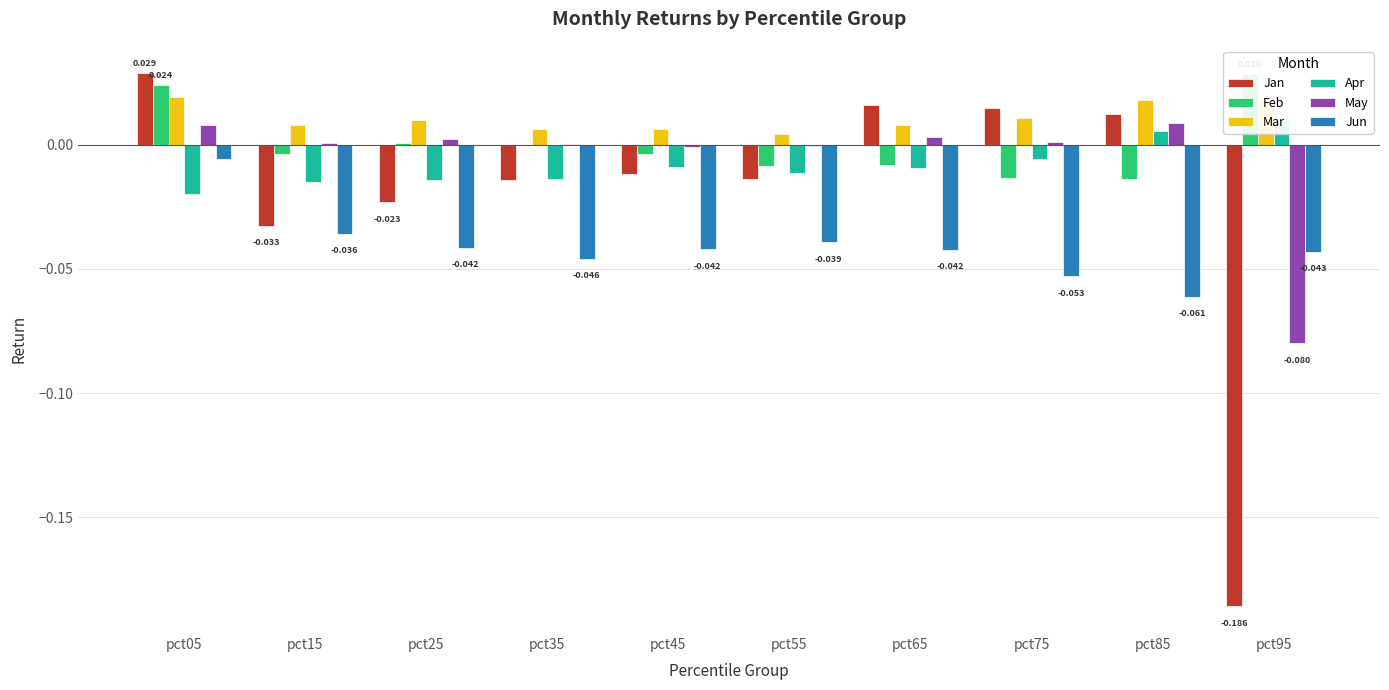

What is the spread (max minus min) of values at pct95?

0.2